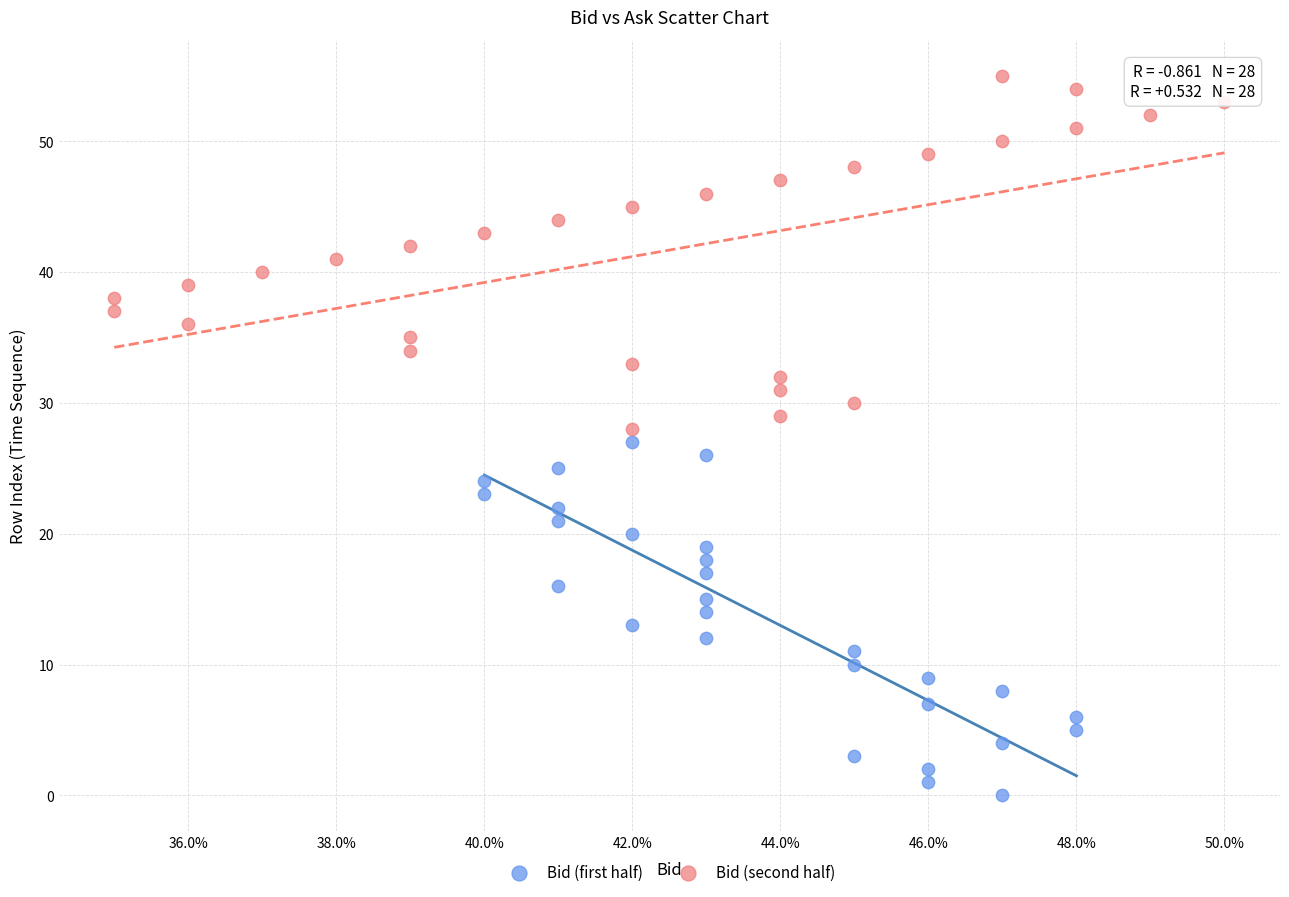

What are all the series names shown in the legend?

Bid (first half), Bid (second half)